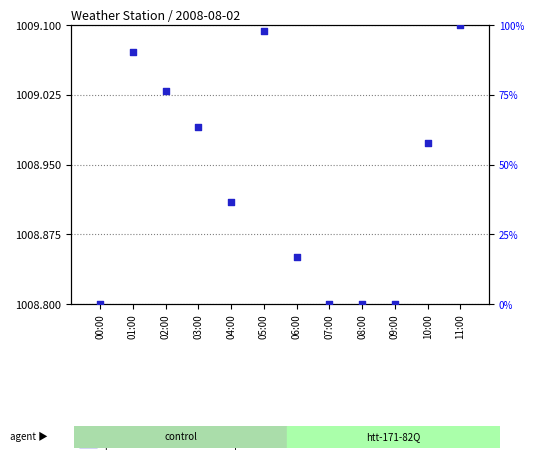

At which category is the sum across all series the highest?

11:00